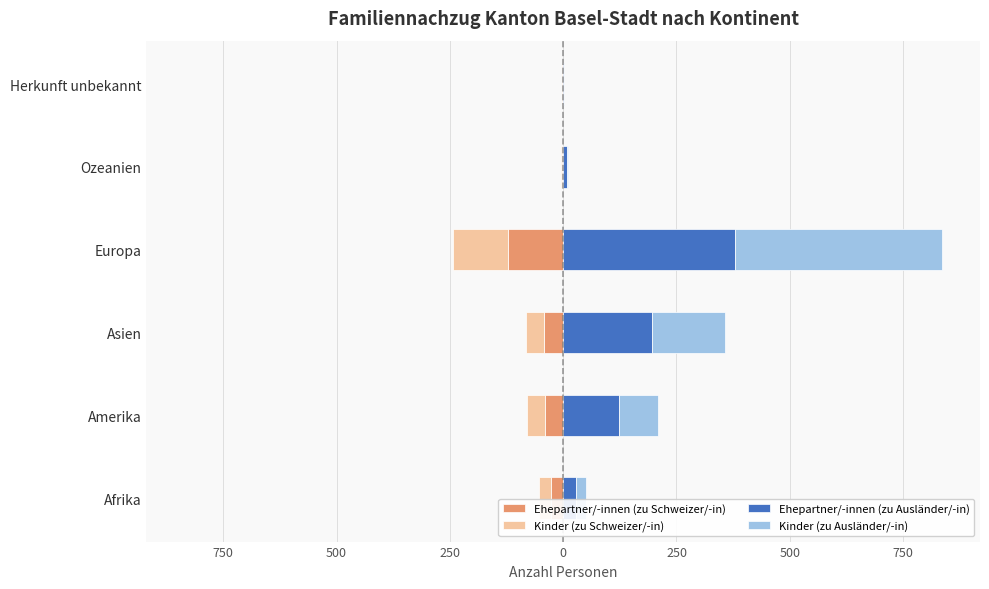

List the series in order of their peak value, lowest first.

Ehepartner/-innen (zu Schweizer/-in), Kinder (zu Schweizer/-in), Ehepartner/-innen (zu Ausländer/-in), Kinder (zu Ausländer/-in)